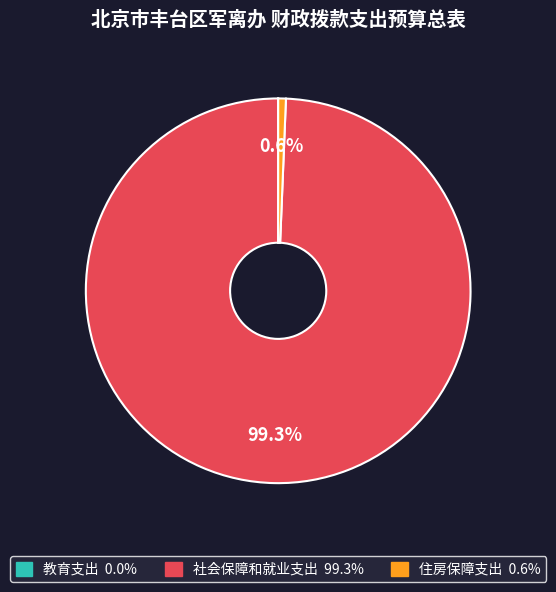

To the nearest percent, what portion does 社会保障和就业支出 represent?

99%